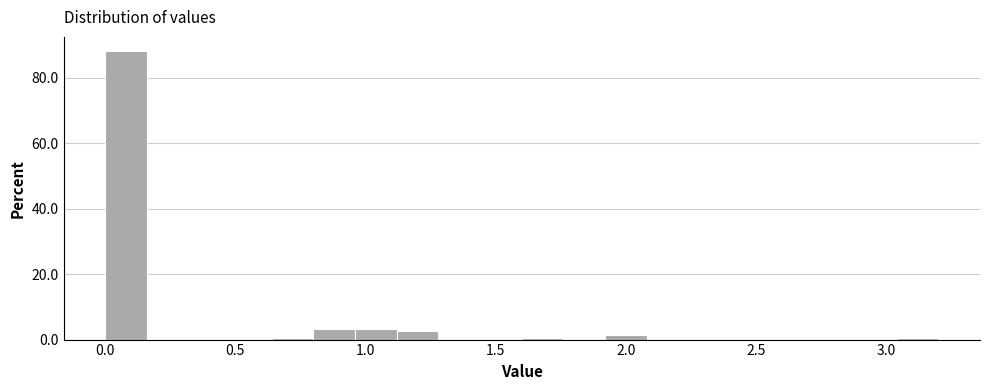

Read against the x-axis, roughly where is the centre of the tallest bar?

0.10